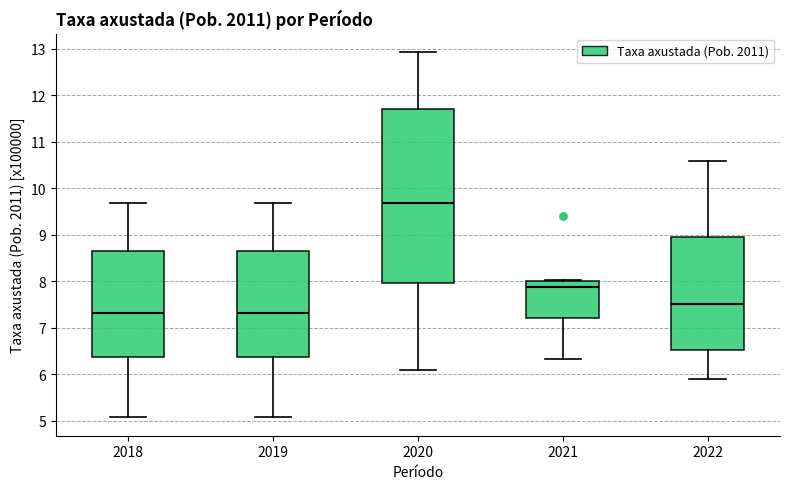

Where is the lower edge of the box at x = 2020 on the y-axis? The values are not printed on the chart, so give them approximately, as read against the axis.

8.0